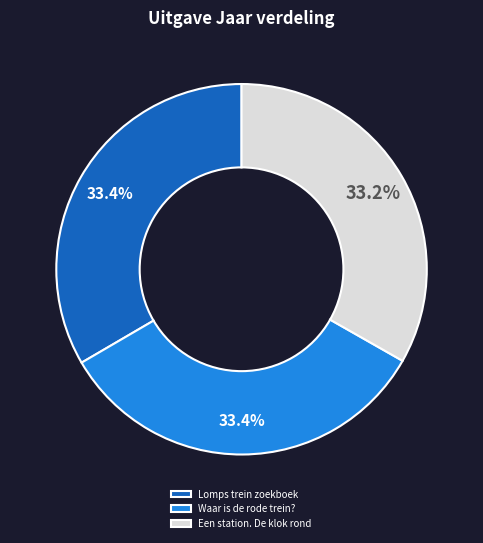

What is the ratio of the value at Waar is de rode trein? to the value at Lomps trein zoekboek?

1.0